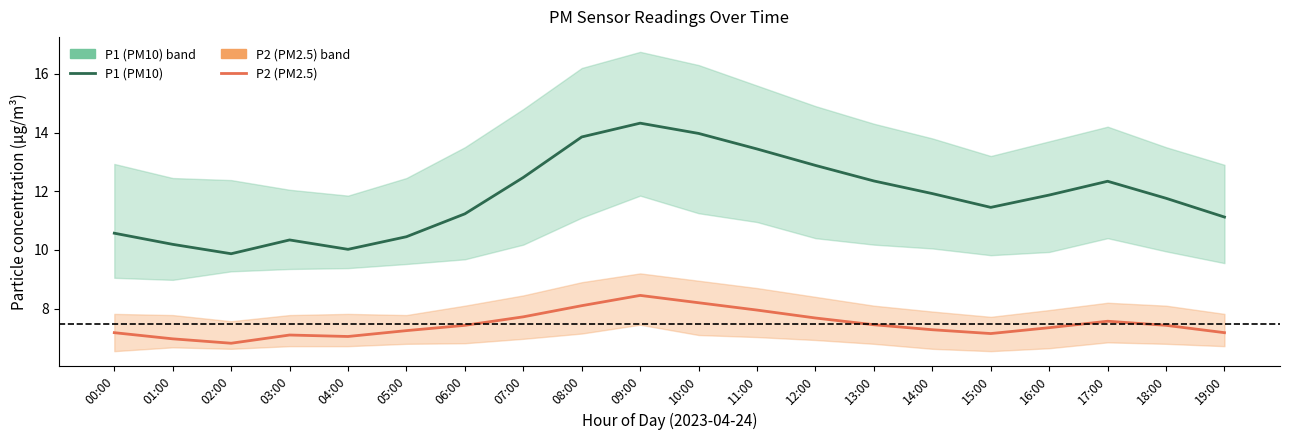

What is the maximum value for P2 (PM2.5)?

8.4